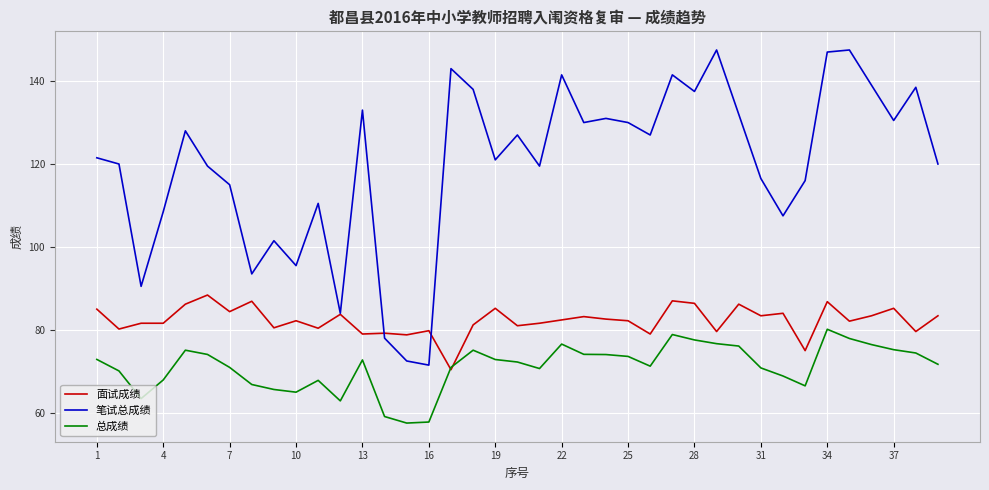

How many lines are shown in the chart?

3